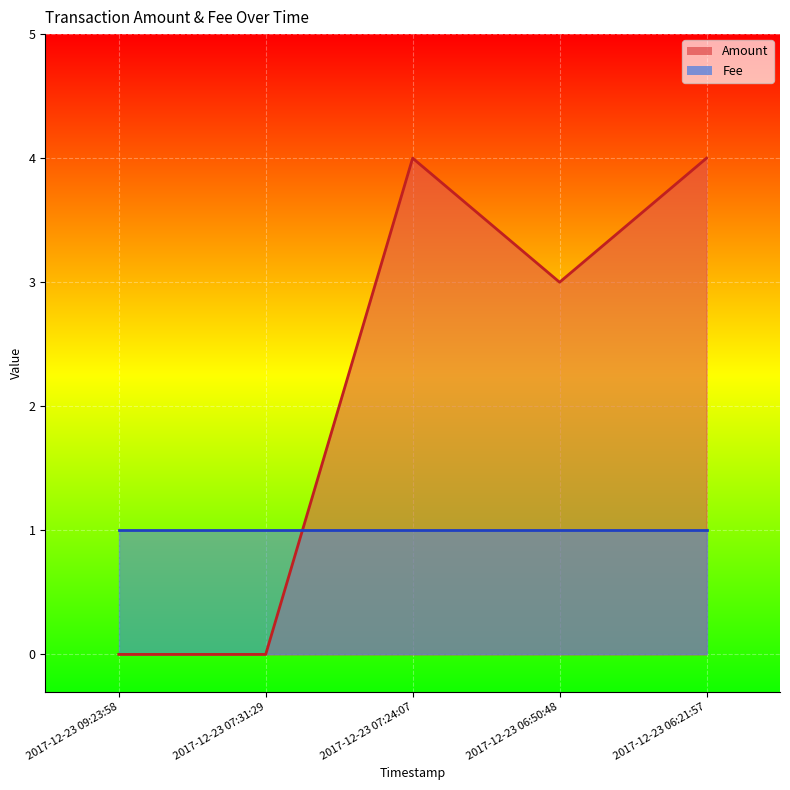

The chart shows a value of 0 at 2017-12-23 09:23:58. True or false?

True